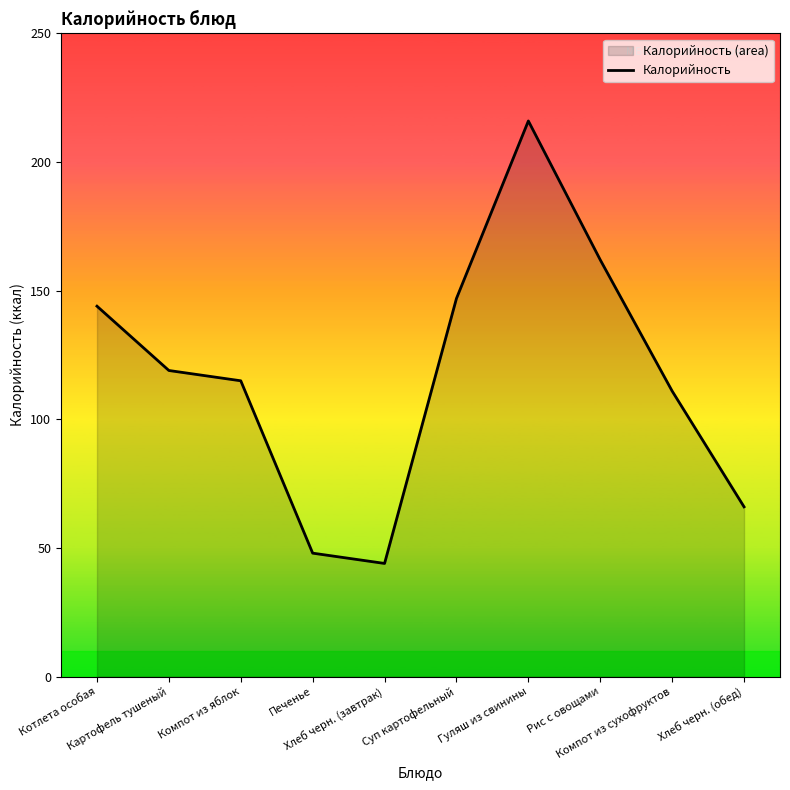

Which category has the highest value across all series?

Гуляш из свинины